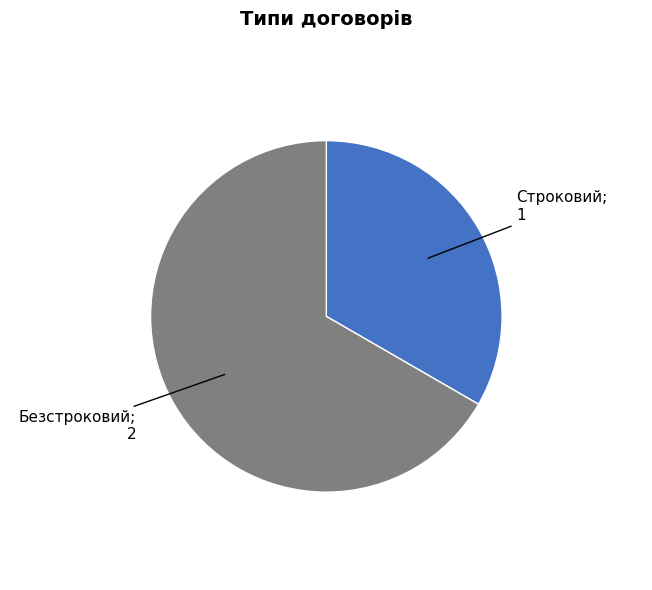

Is there any slice that represents more than half of the pie?

Yes